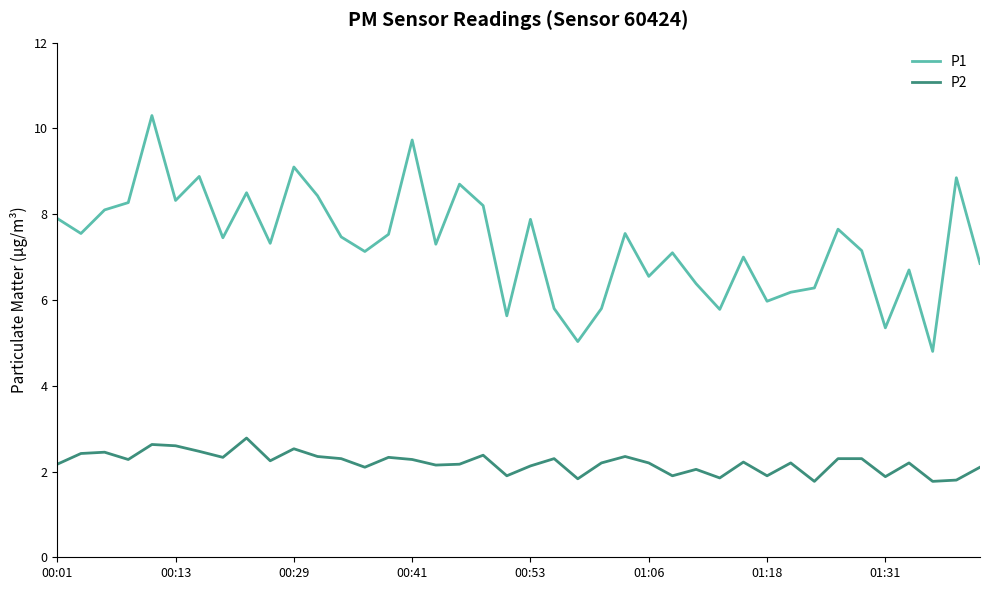

What is the sum of all P2 values?

88.1